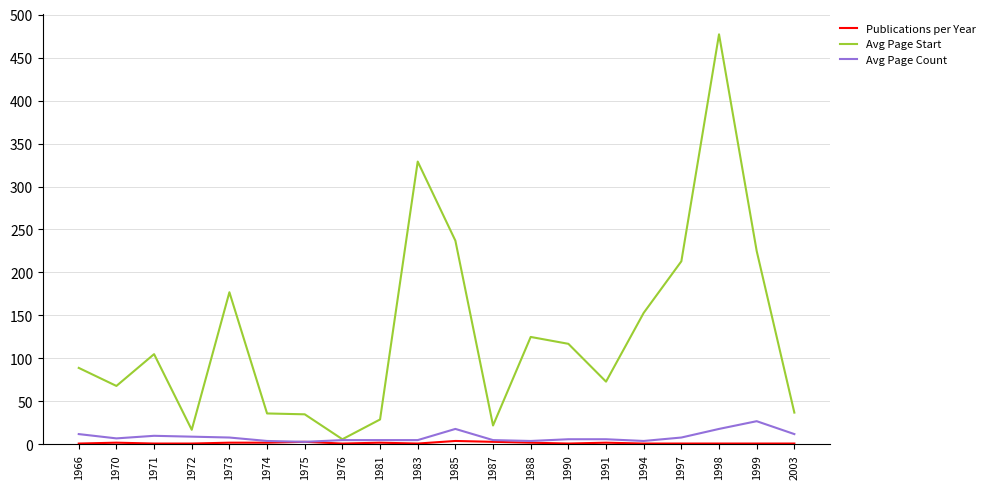

At which category is the sum across all series the highest?

1998